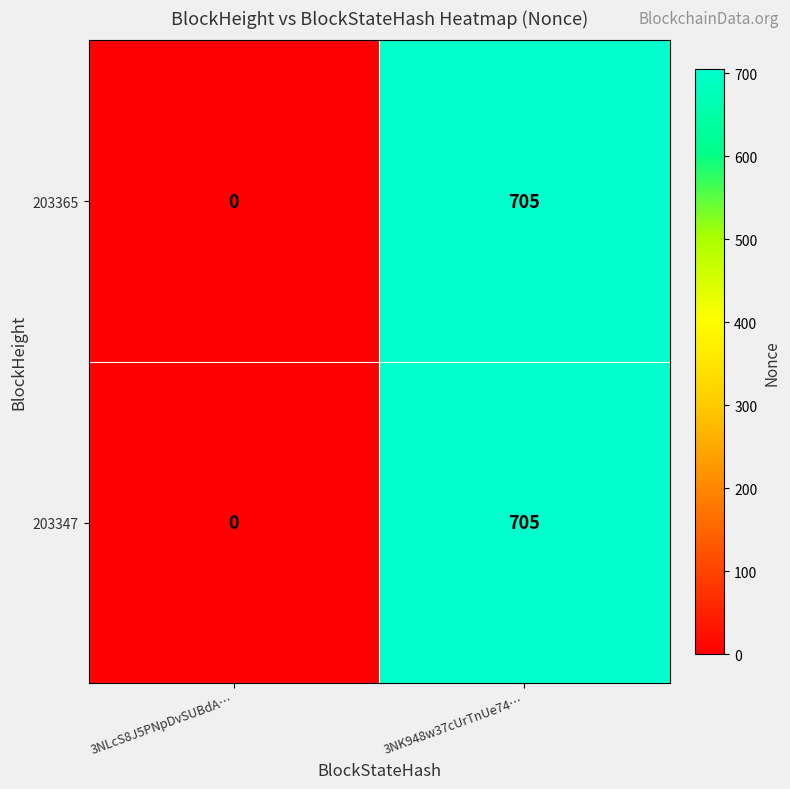

Reading left to right, list all the values displayed in this chart.

203365: 0	705
203347: 0	705